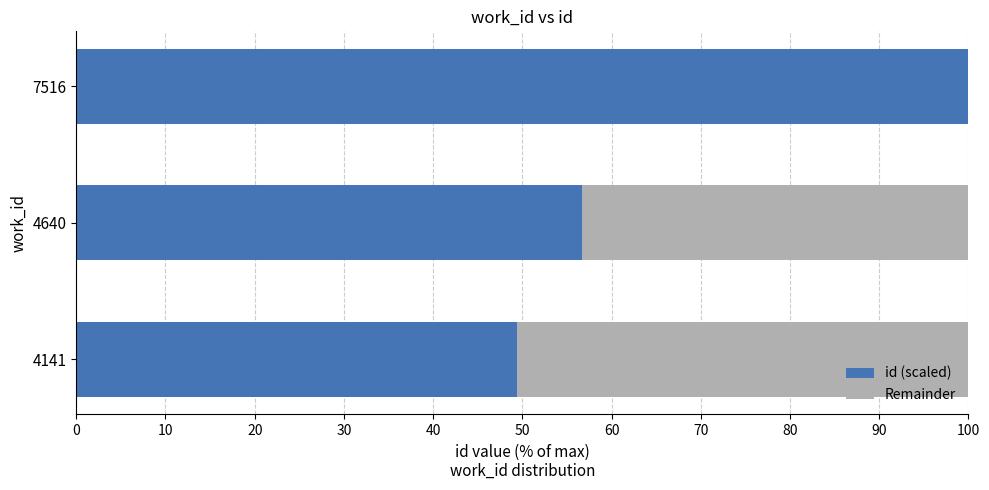

Read the id (scaled) value at 4640.

56.7